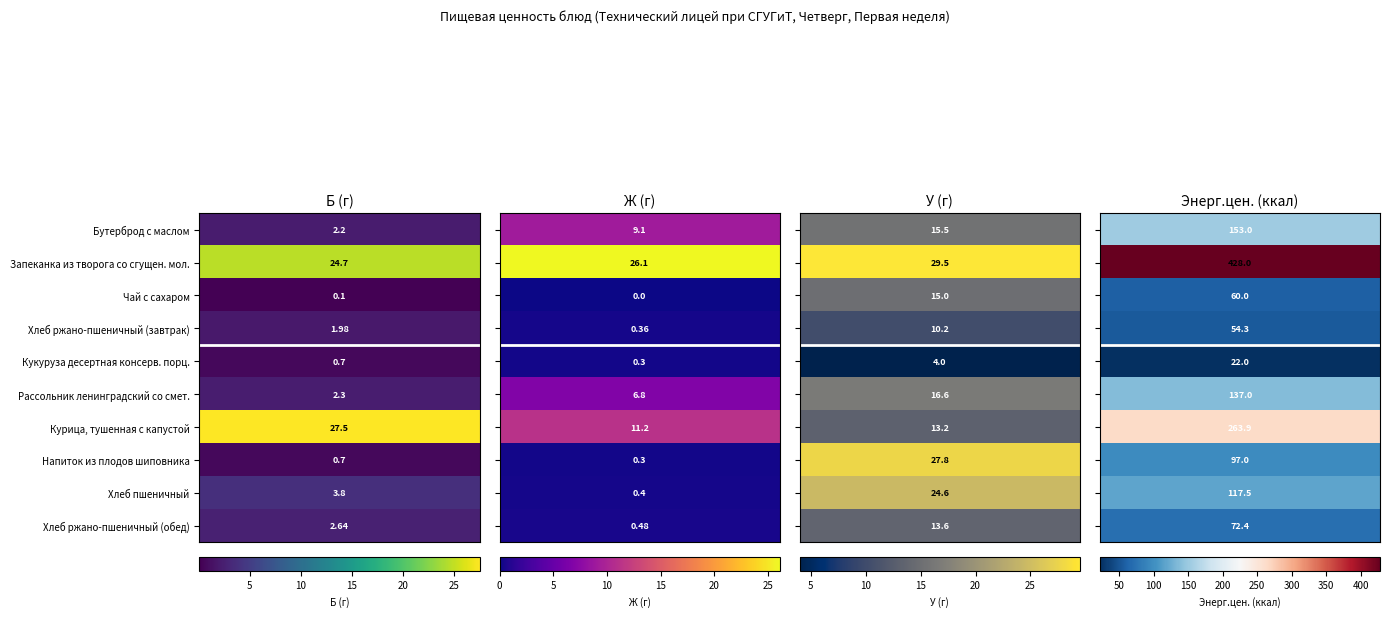

Count the number of data series in this chart.

10